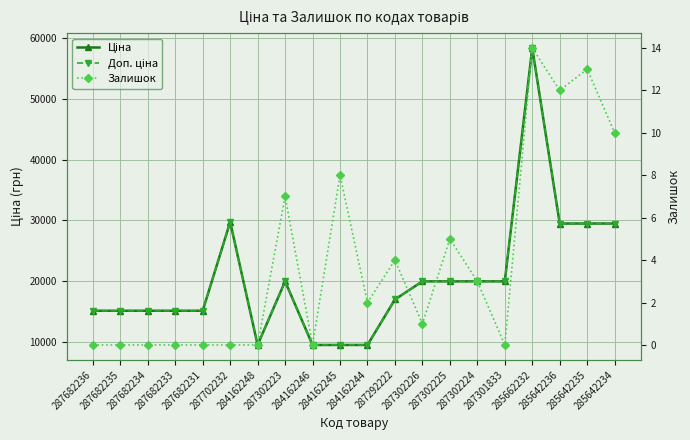

Which category has the highest value across all series?

285662232